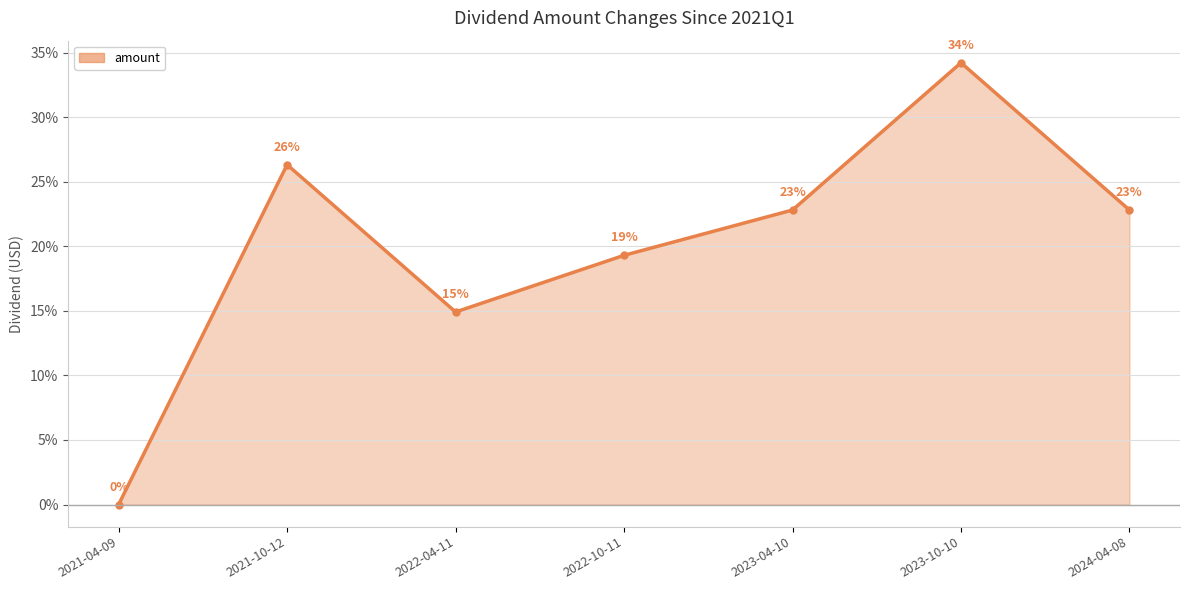

What is the value of the 7th point from the left?

22.8